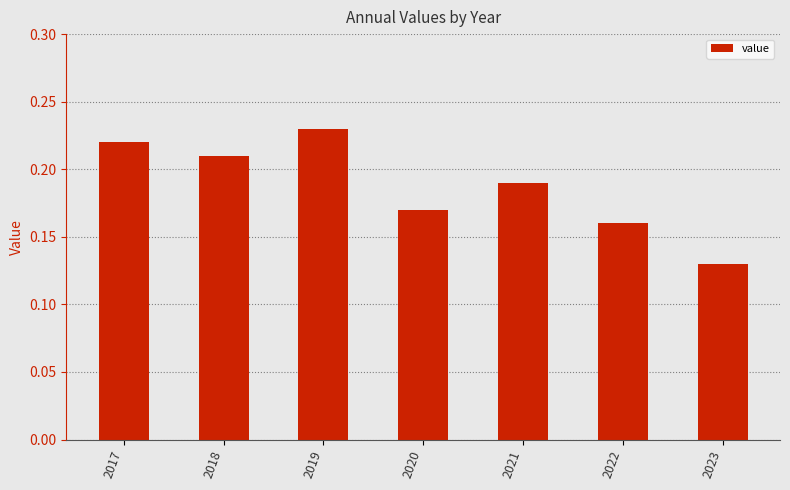

Which label corresponds to the largest value in the chart?

2019